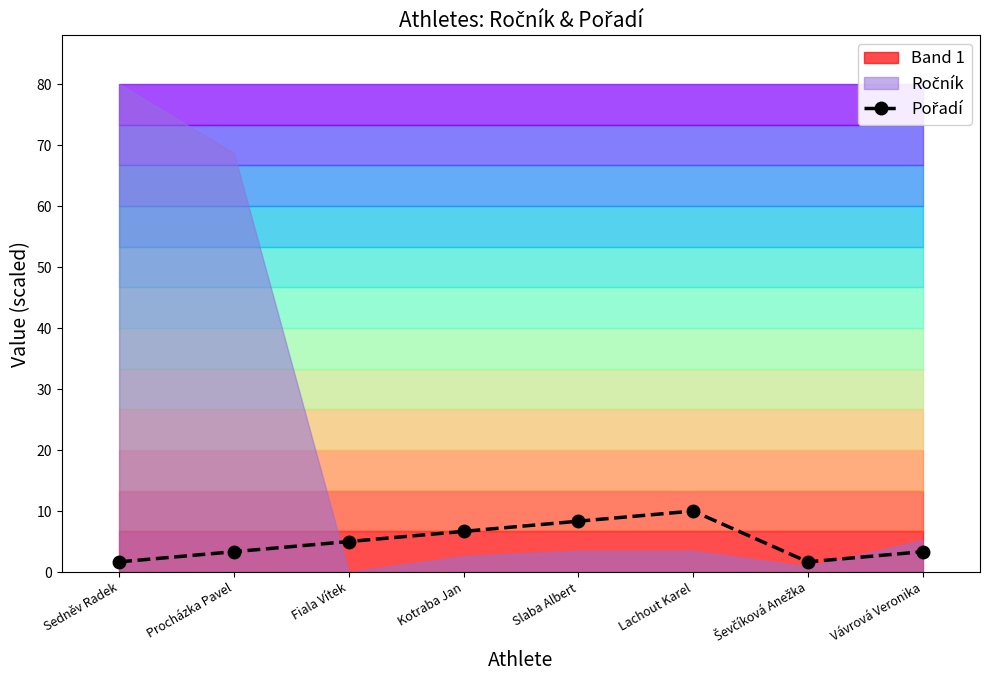

Where does the data first go above 5?

Kotraba Jan